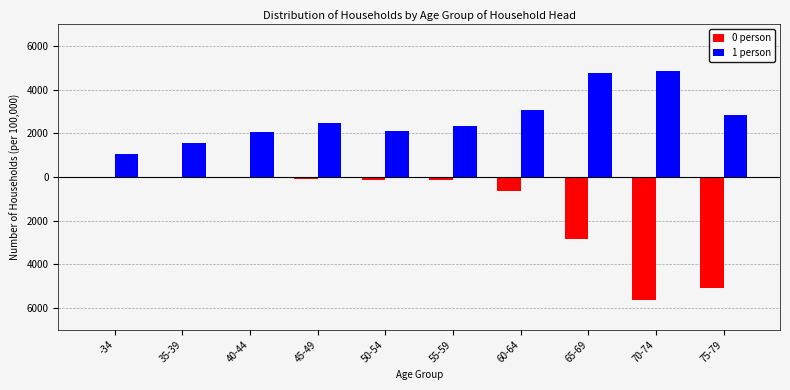

Which series has the largest range (max minus min)?

0 person